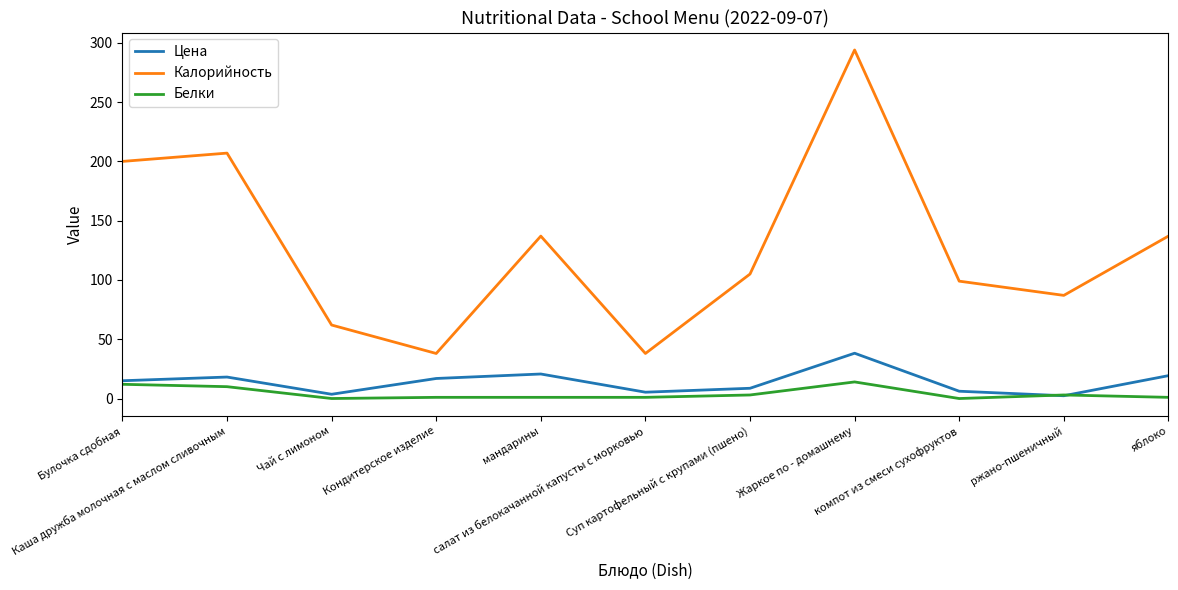

True or false: Цена and Калорийность cross at least once.

False